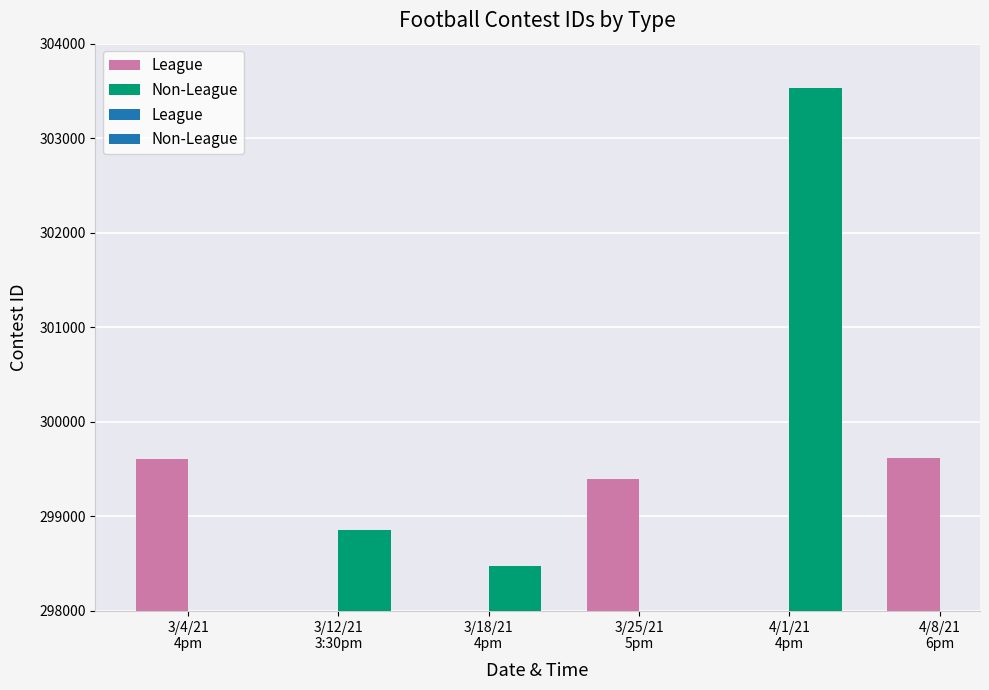

At how many categories does at least one series exceed 303305?

1